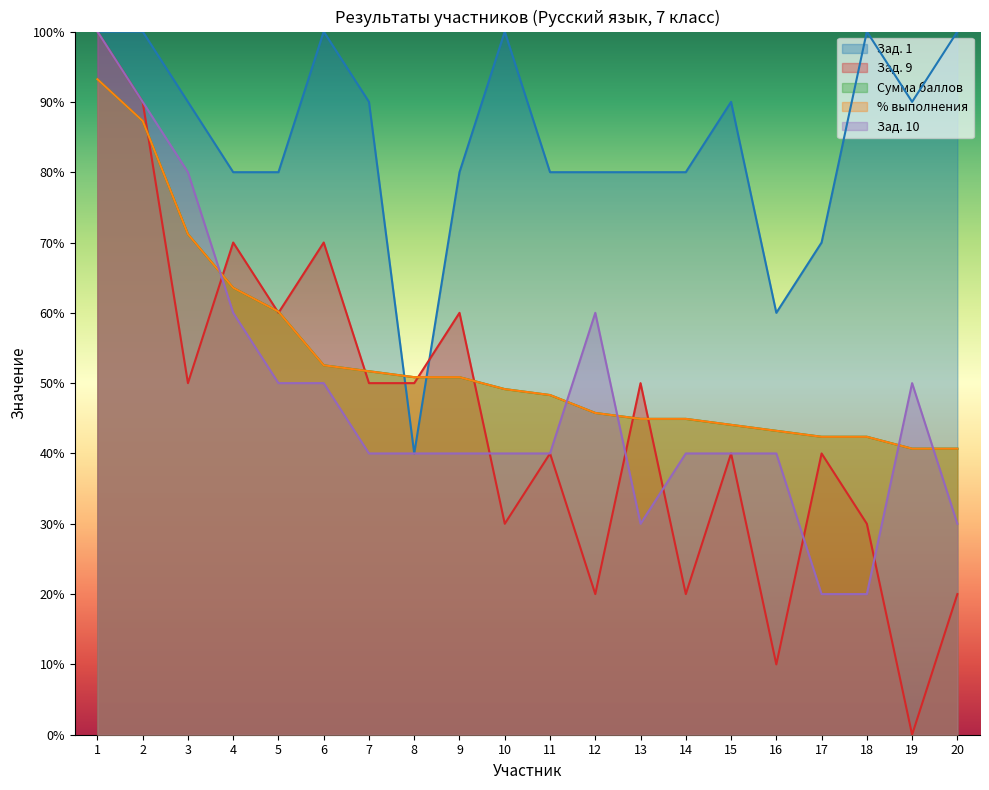

At how many categories does at least one series exceed 13?

20